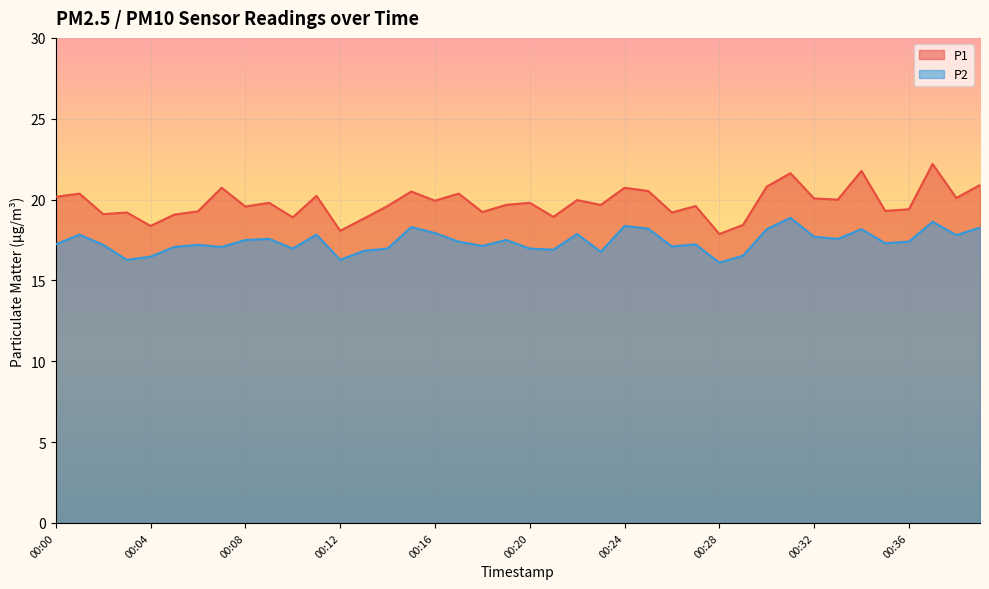

What is the maximum value for P2?

18.9